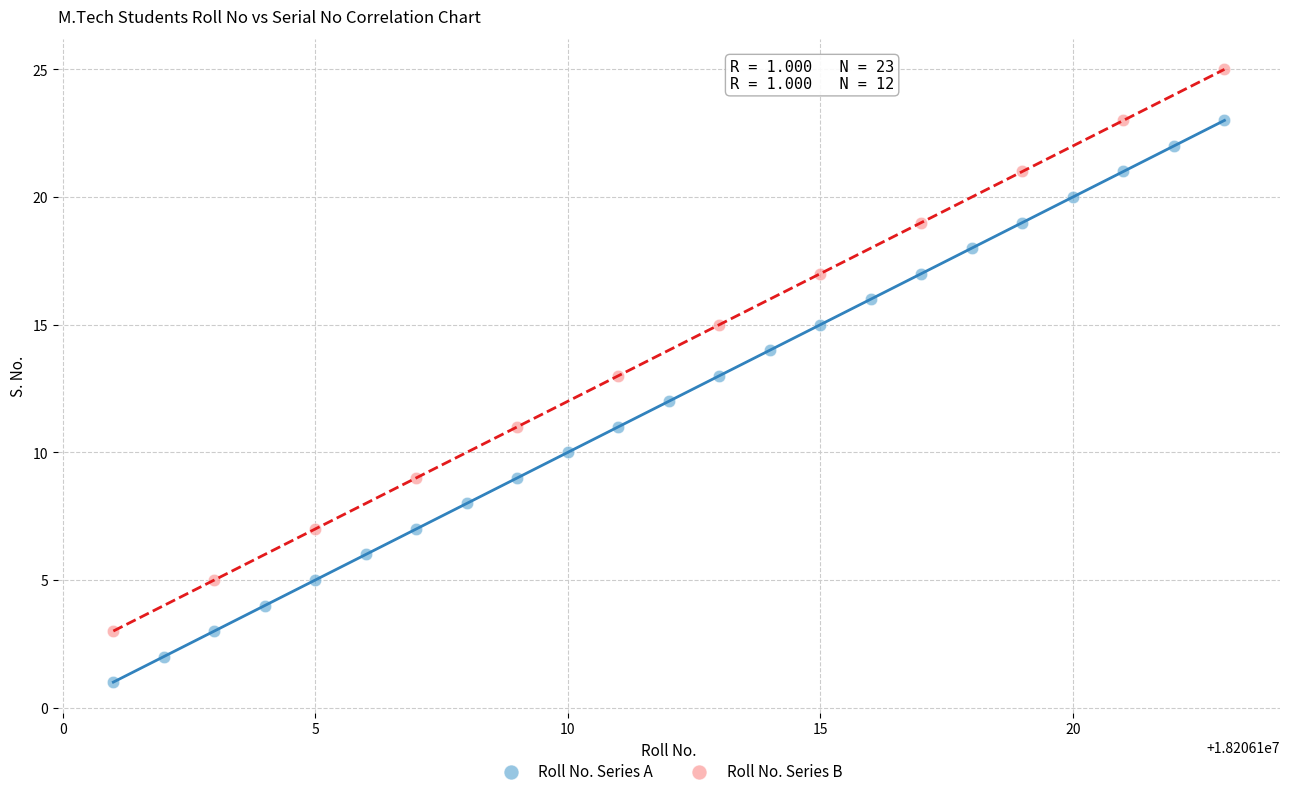

Which series contains the lowest Y value?

Roll No. Series A